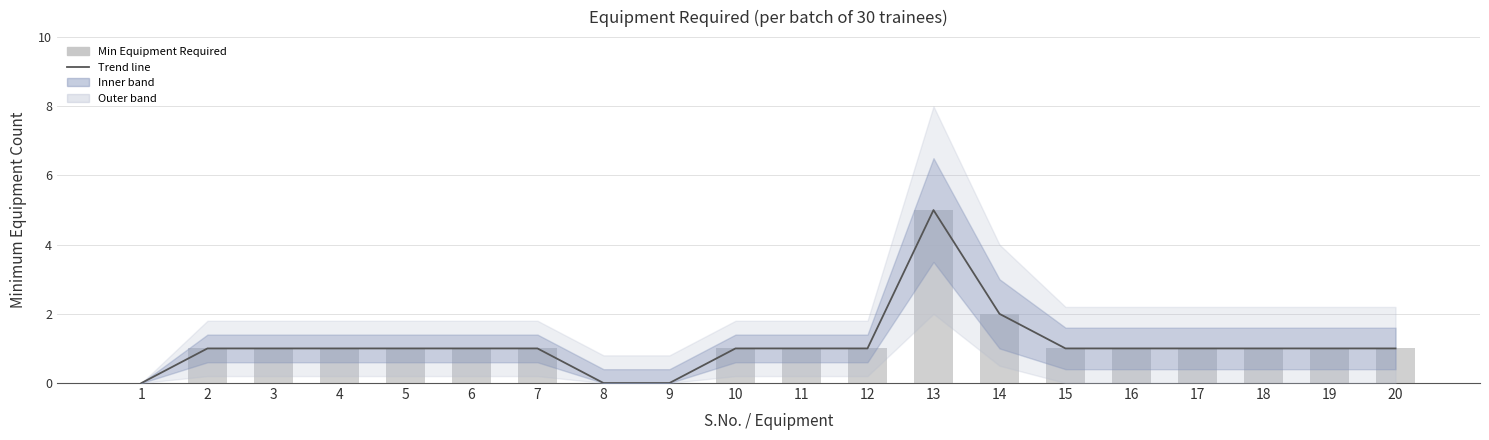

What is the difference between the second highest and minimum values in the Trend line series?

2